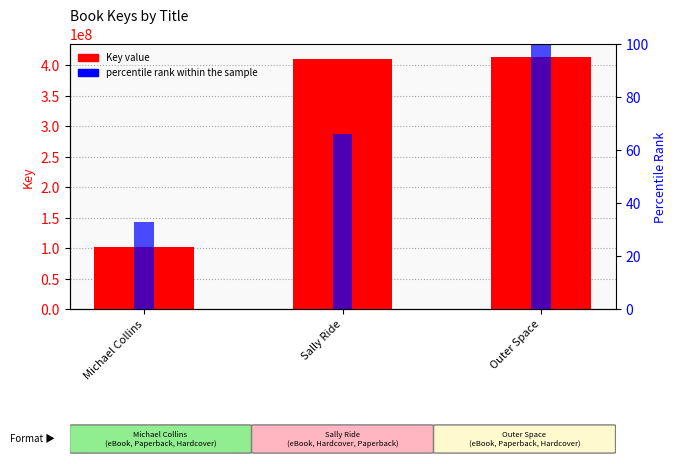

Which series has the largest range (max minus min)?

Key